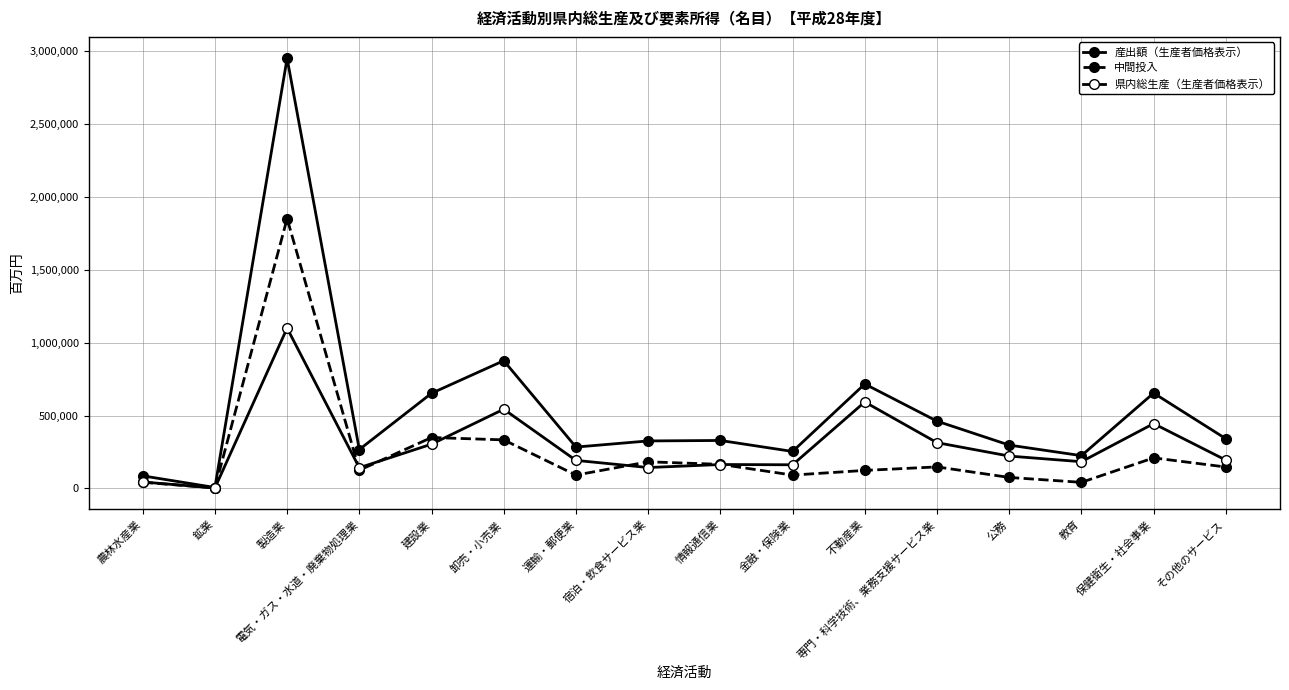

Reading left to right, transcribe all the data shown in this chart.

産出額（生産者価格表示）: 86212	6184	2952137	266927	653059	876709	283734	325861	329057	253593	716773	461682	297299	224810	654336	341029
中間投入: 42021	3326	1851949	124938	349437	333061	91450	182601	165097	91440	123510	147632	75302	41572	209551	146780
県内総生産（生産者価格表示）: 44191	2858	1100188	141989	303622	543647	192284	143260	163960	162153	593263	314051	221997	183238	444785	194249